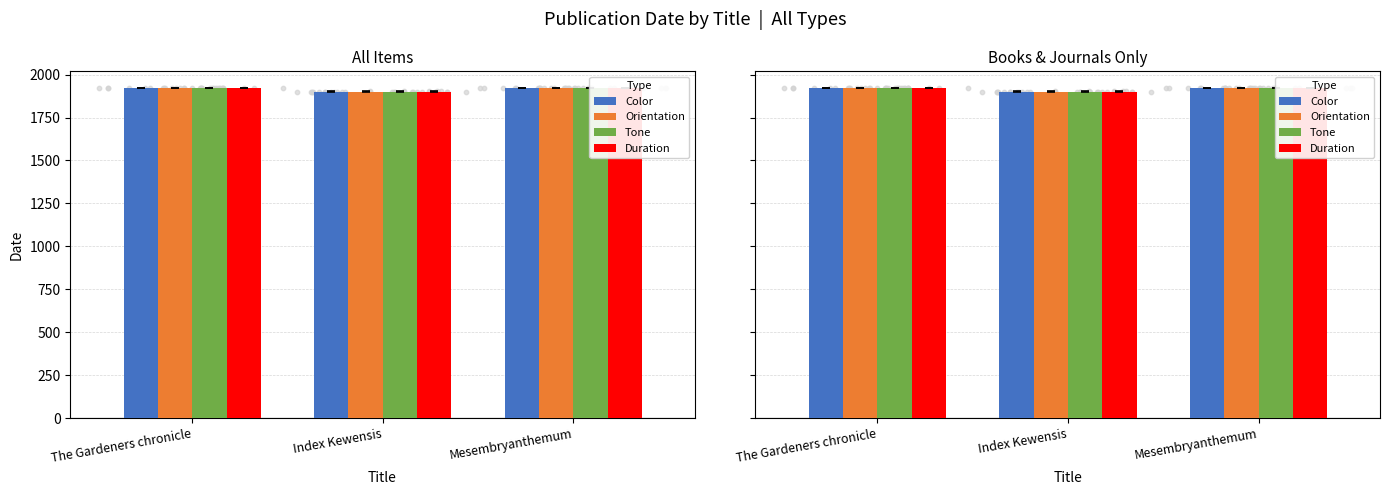

Is the value of Orientation at Mesembryanthemum greater than the value of Tone at Mesembryanthemum?

No